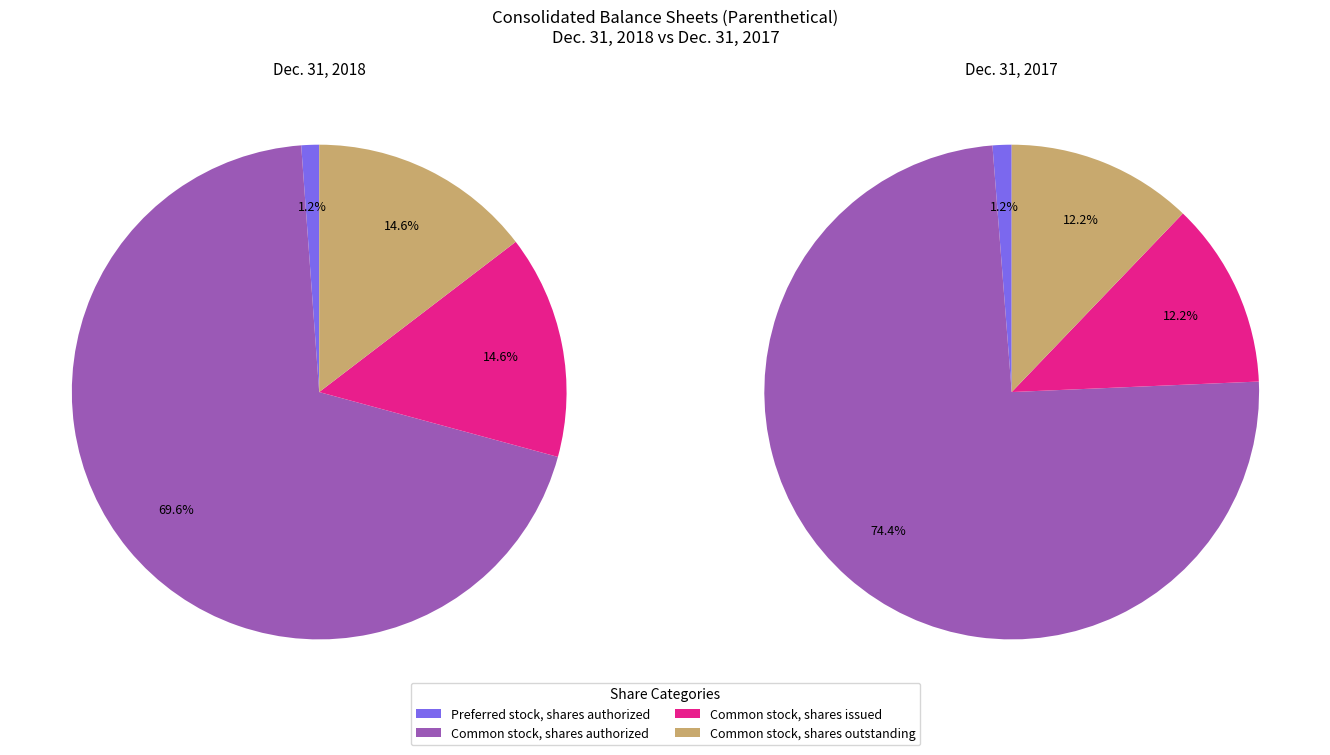

What percentage is the Preferred stock, shares authorized slice, to the nearest percent?

1%